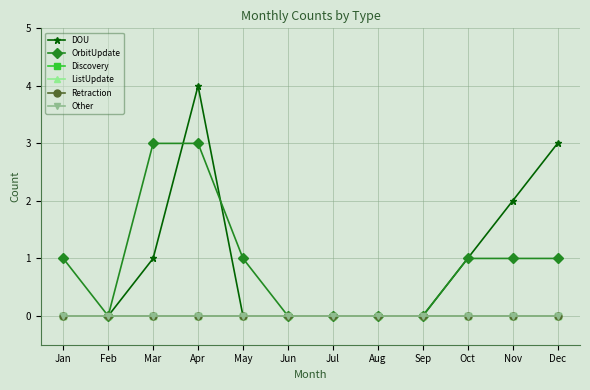

List the series in order of their peak value, highest first.

DOU, OrbitUpdate, Discovery, ListUpdate, Retraction, Other